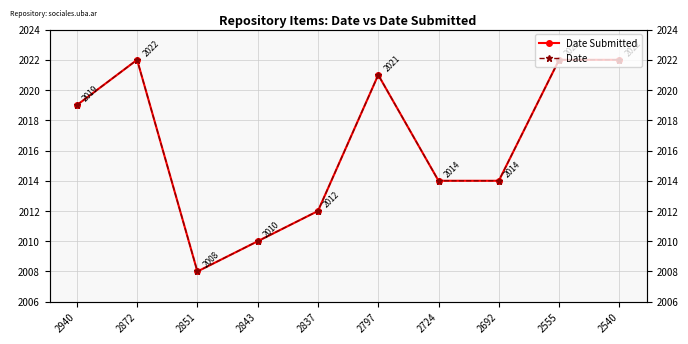

The Date series shows 633 at 2540. True or false?

False